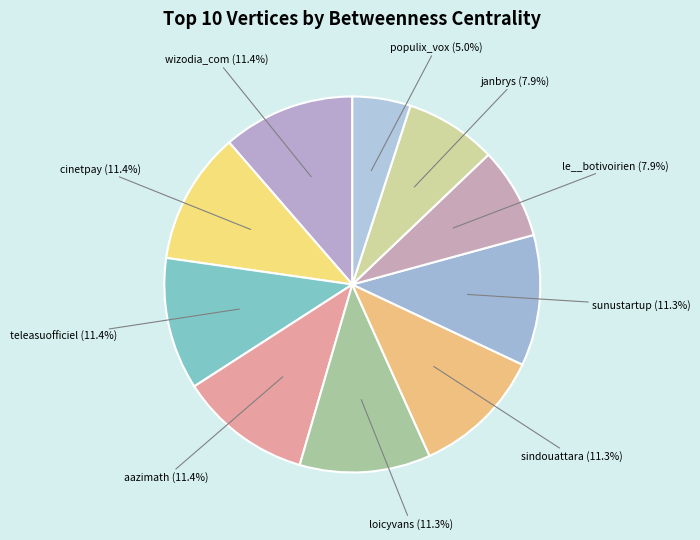

Do sunustartup and sindouattara together represent more than half of the pie?

No